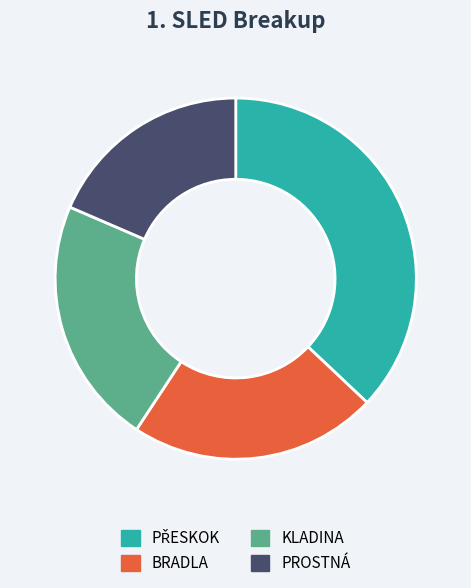

Is it true that BRADLA is 14% of the pie?

False